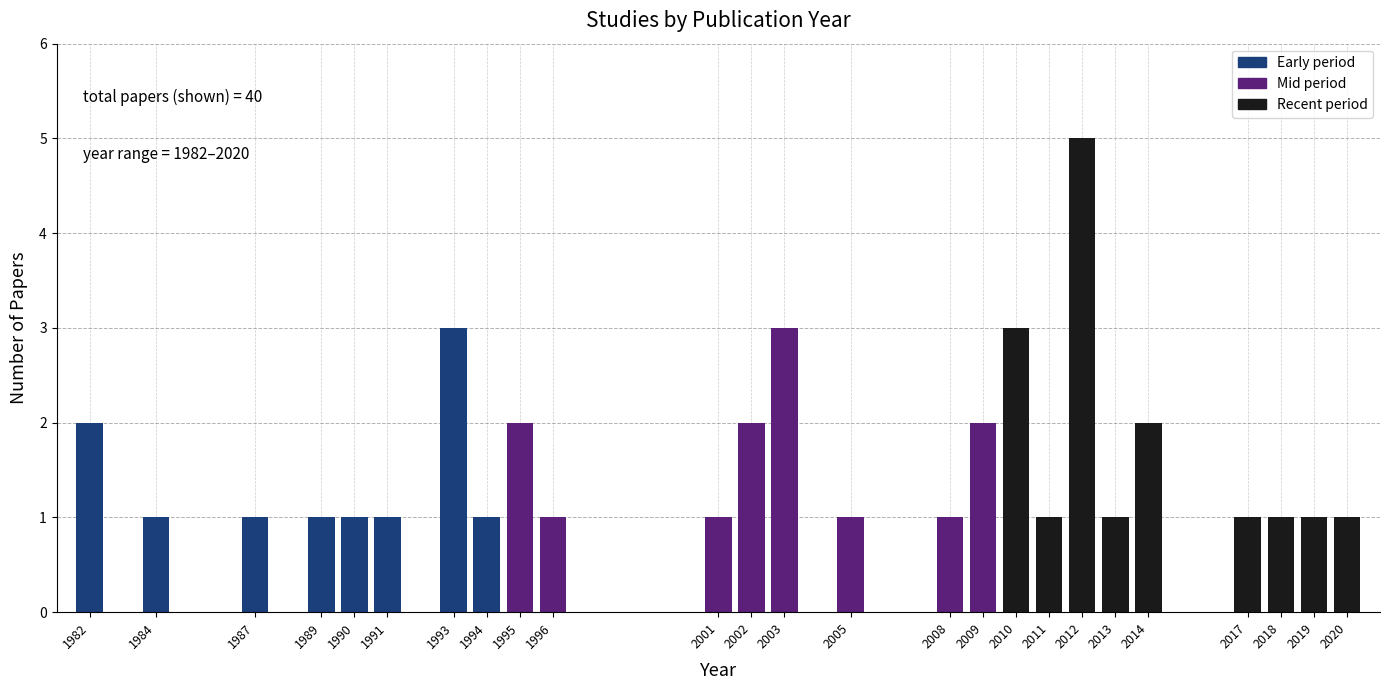

Reading left to right, extract all data points from this chart.

2	1	1	1	1	1	3	1	2	1	1	2	3	1	1	2	3	1	5	1	2	1	1	1	1